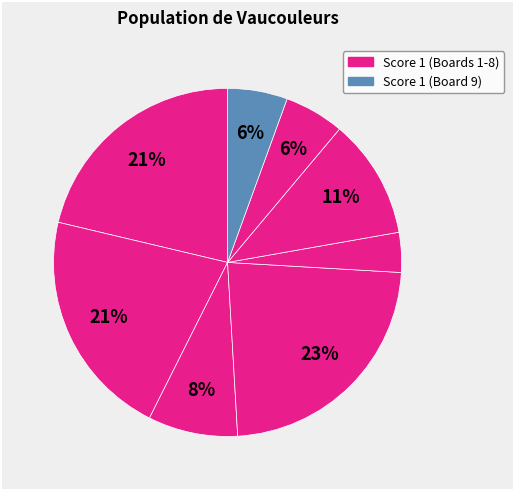

Count the number of slices in the pie.

8